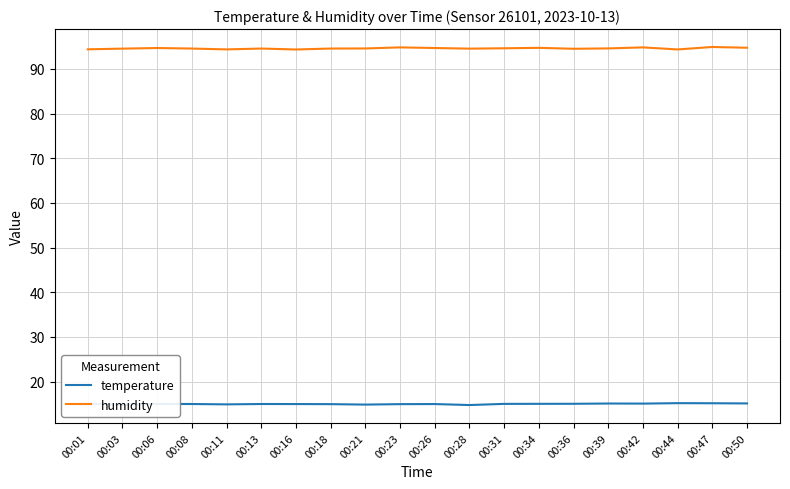

What is the spread (max minus min) of values at 00:13?

79.6